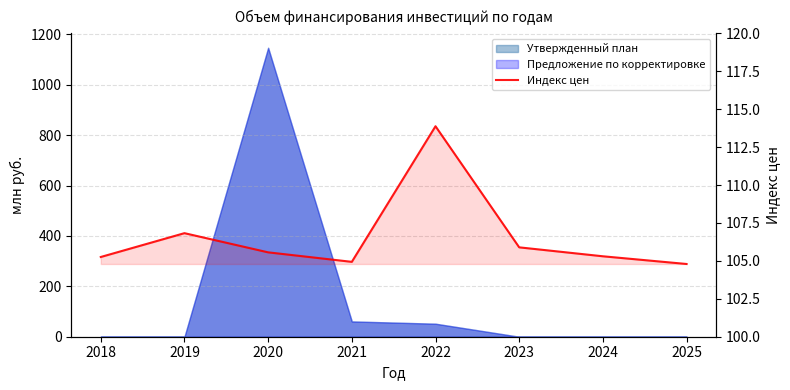

At which label is the value closest to 109?

2019